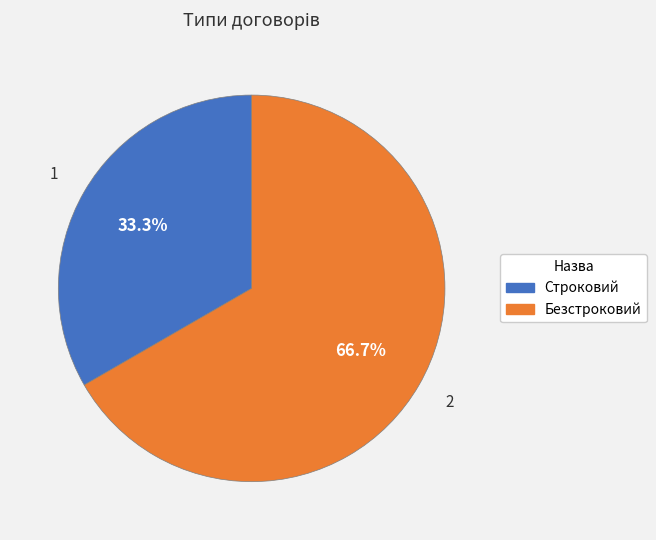

Which slice is the largest?

Безстроковий